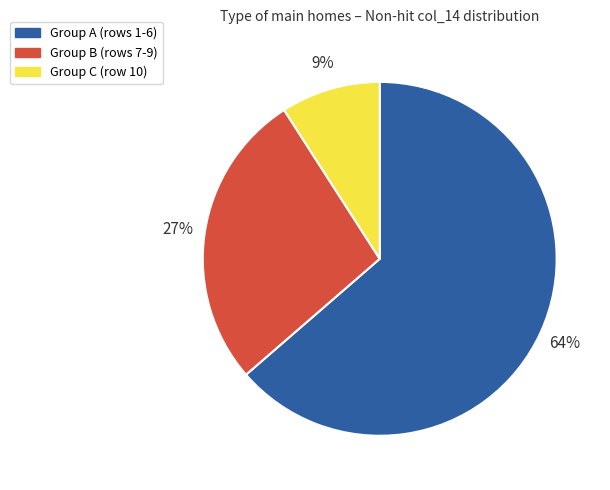

The Group A (rows 1-6) slice represents 57% of the pie. True or false?

False